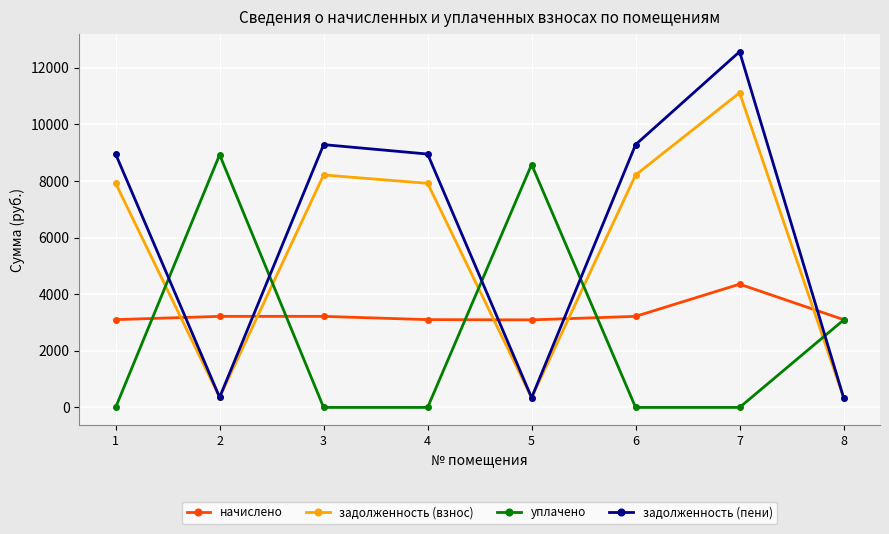

What is the difference between the maximum and minimum values in the уплачено series?

8922.6